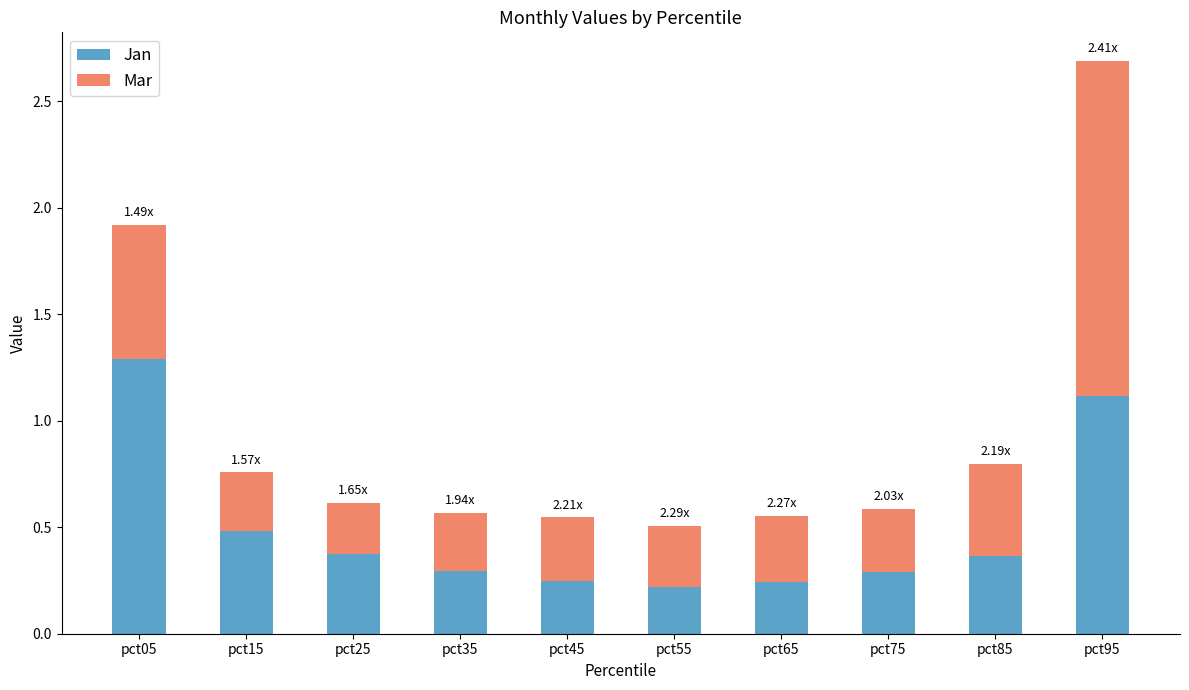

Count the number of data series in this chart.

2